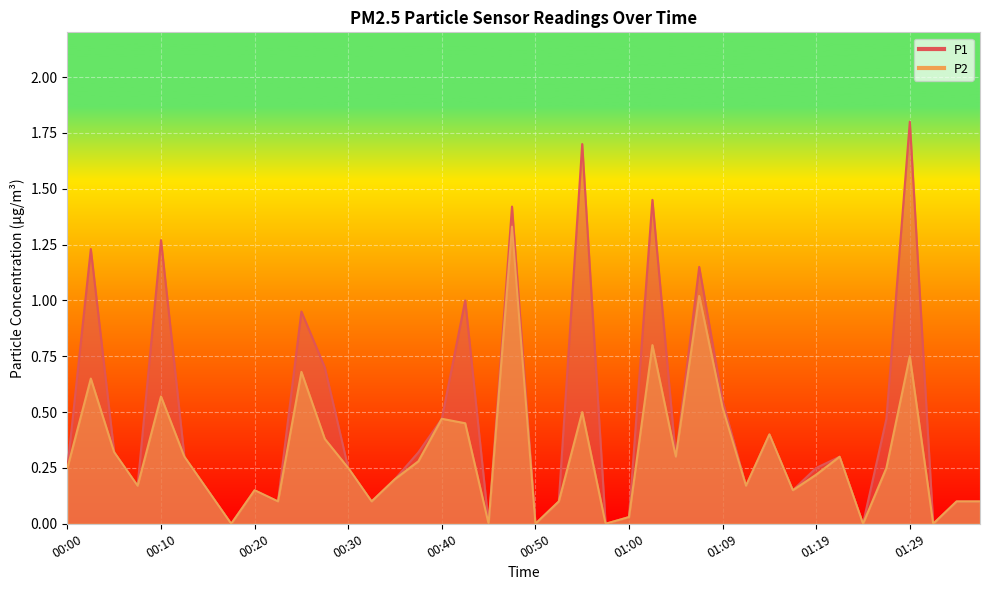

True or false: P1 and P2 cross at least once.

False